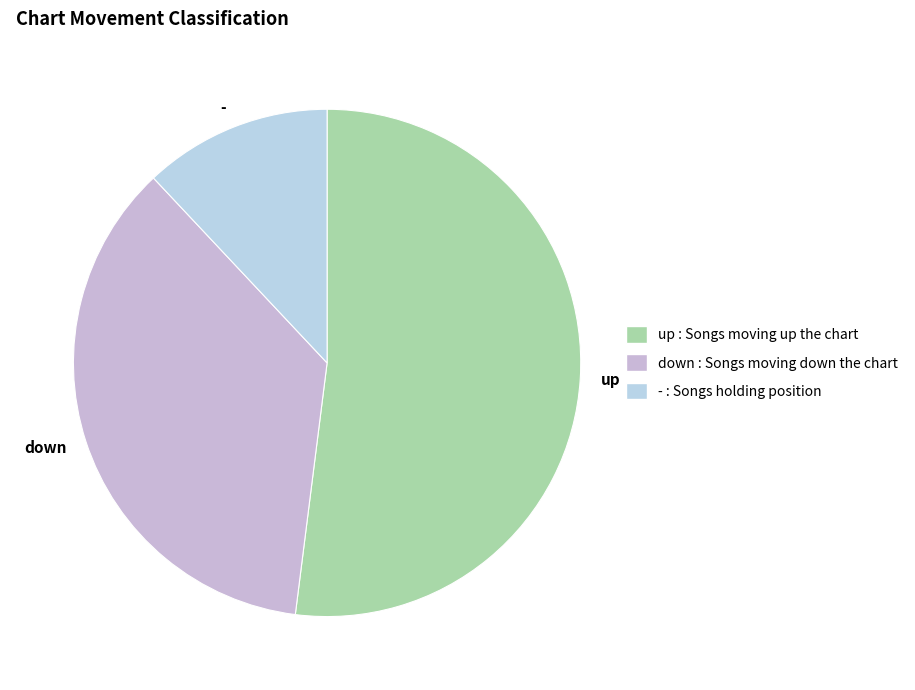

Which has a higher value, - or down?

down